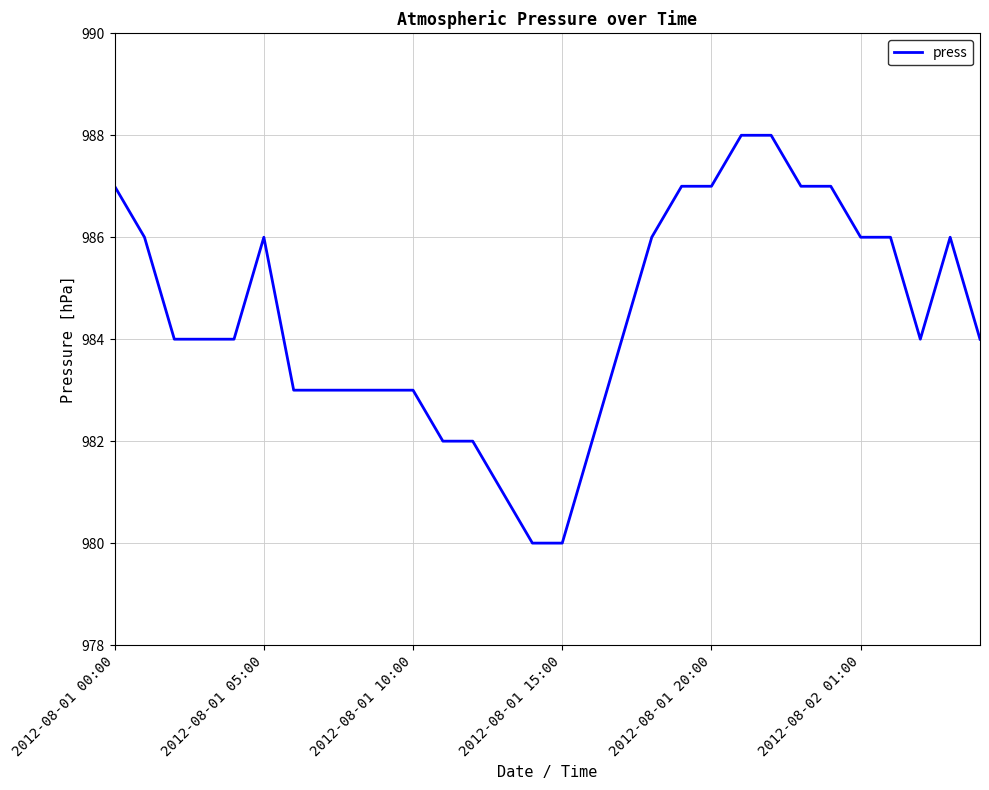

What is the maximum value shown in the chart?

988